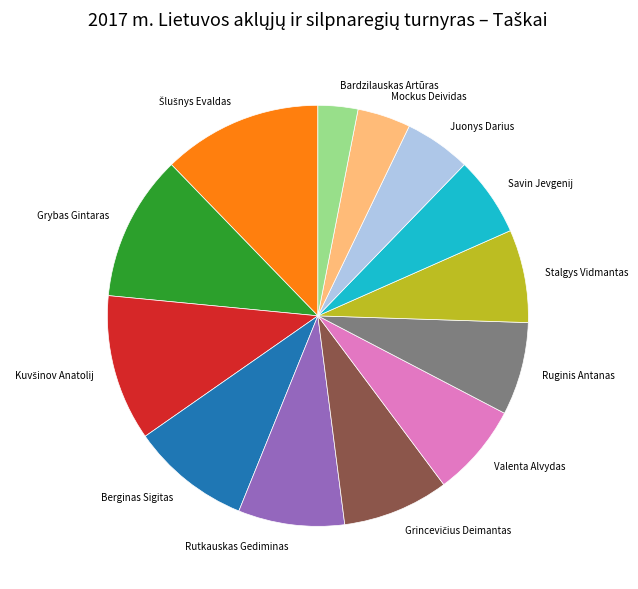

Is the sum of Bardzilauskas Artūras and Savin Jevgenij greater than half?

No